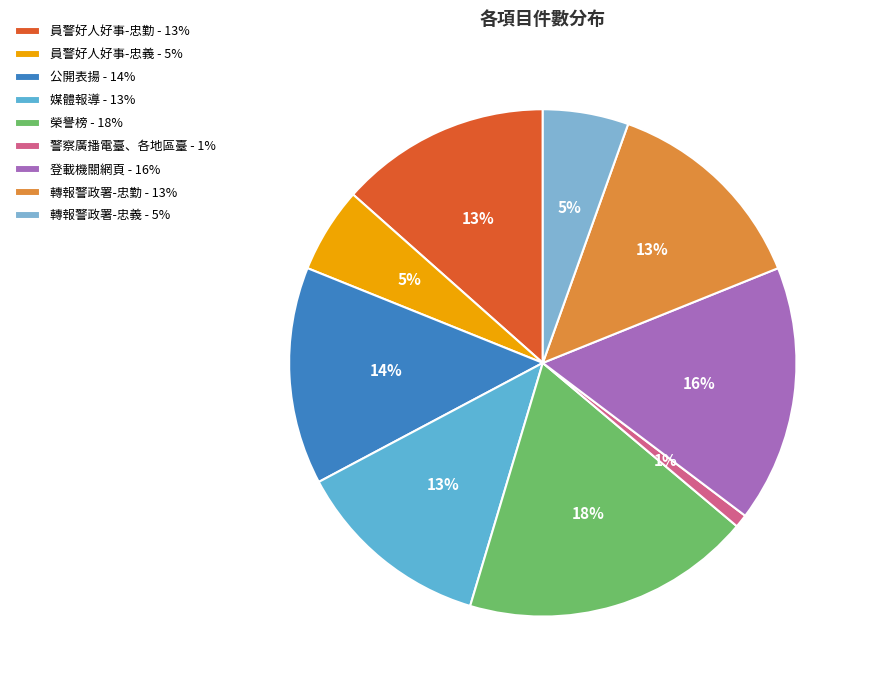

To the nearest percent, what is the average slice percentage?

11%